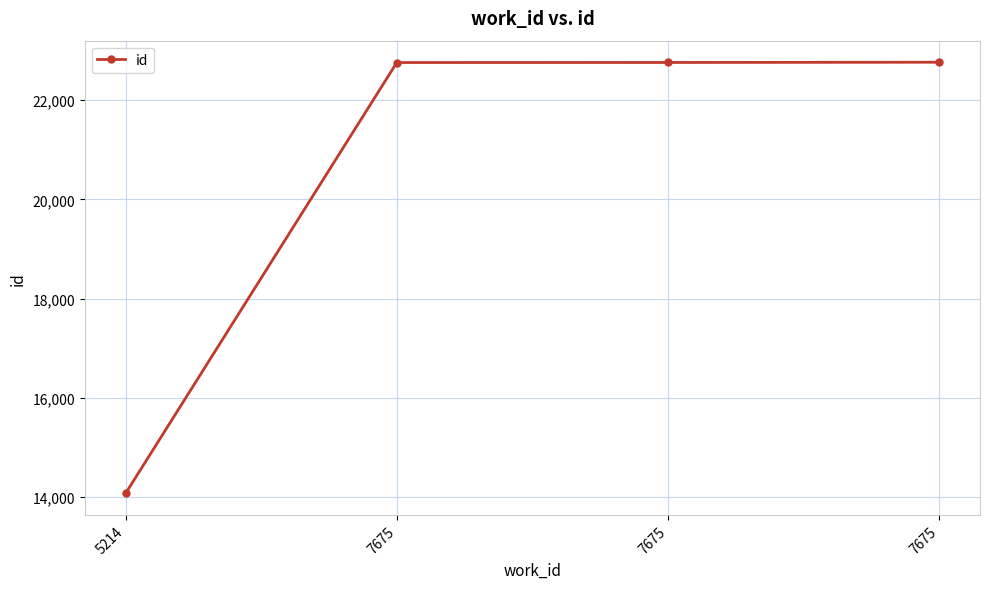

Is it true that the value at 5214 is 14071?

True